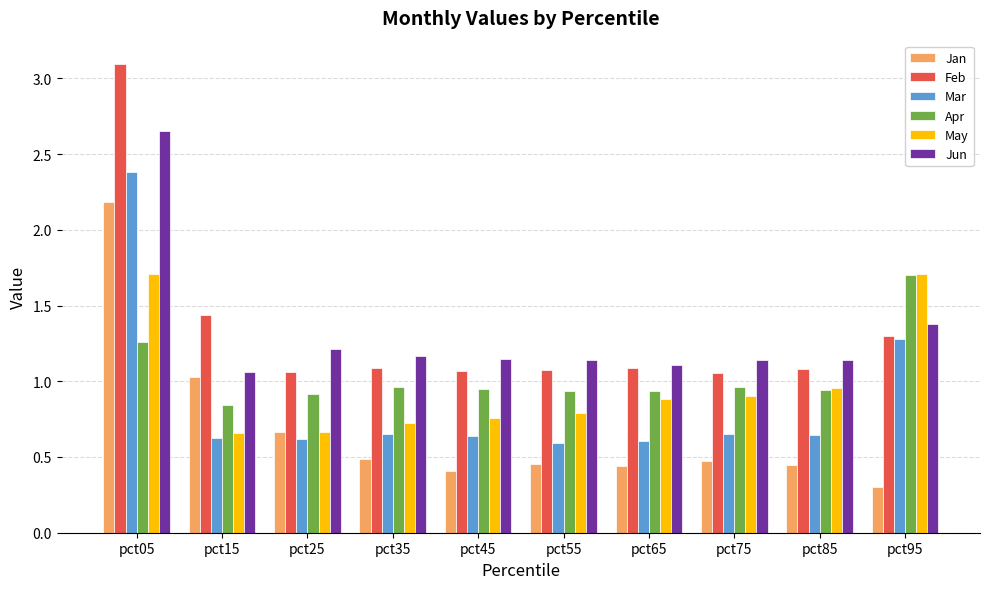

What is the sum of all Mar values?

8.7